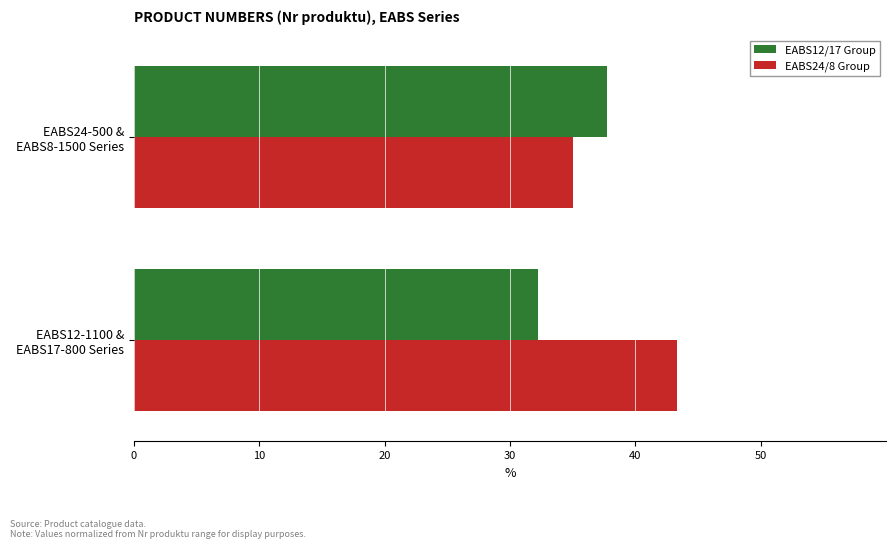

List the series in order of their peak value, highest first.

EABS24/8 Group, EABS12/17 Group